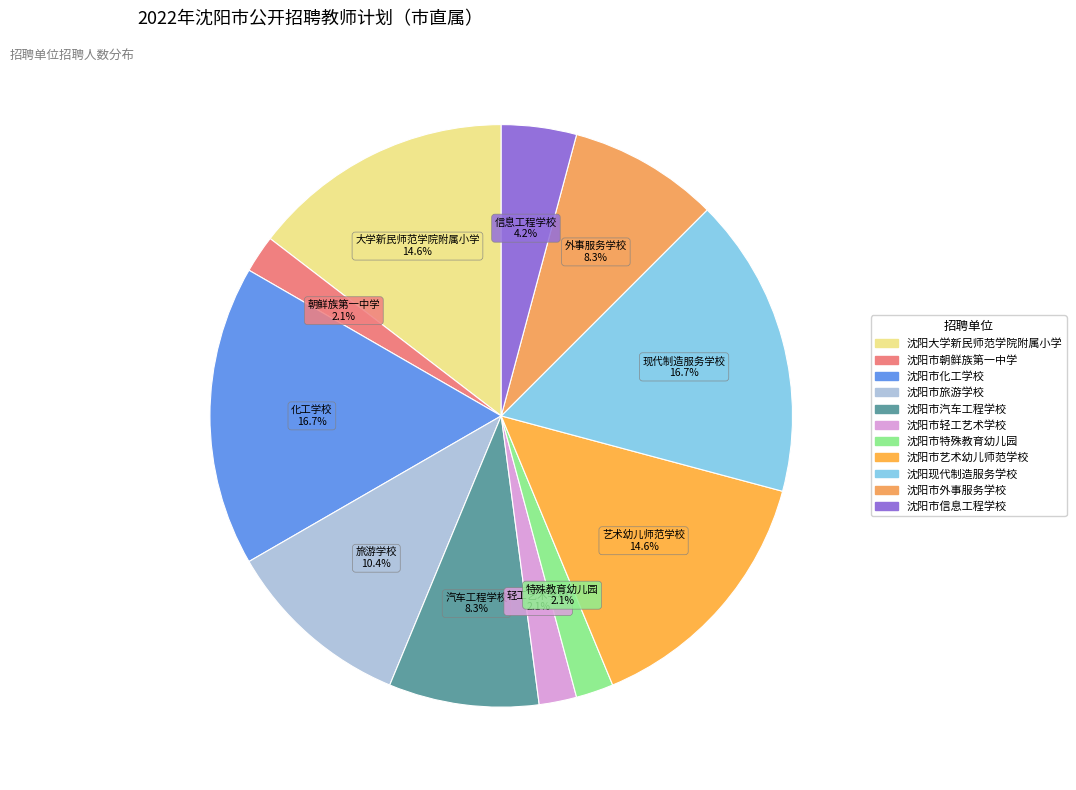

Count the number of slices in the pie.

11